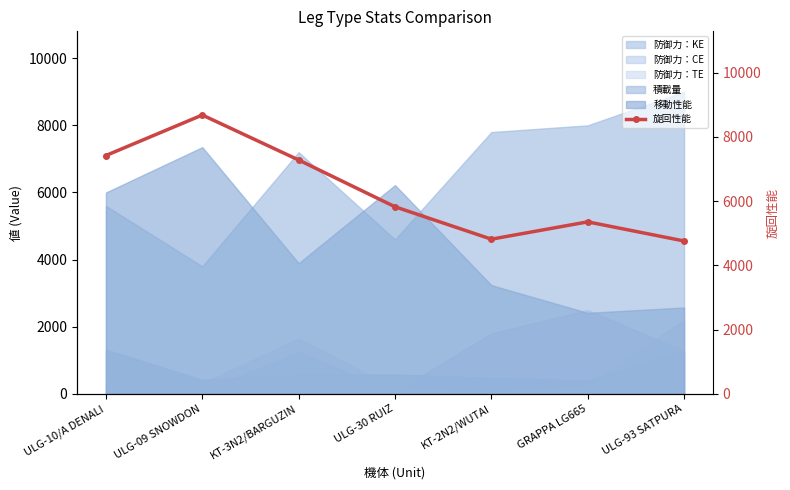

Rank the categories by value from lowest to highest.

ULG-93 SATPURA, KT-2N2/WUTAI, GRAPPA LG665, ULG-30 RUIZ, KT-3N2/BARGUZIN, ULG-10/A DENALI, ULG-09 SNOWDON